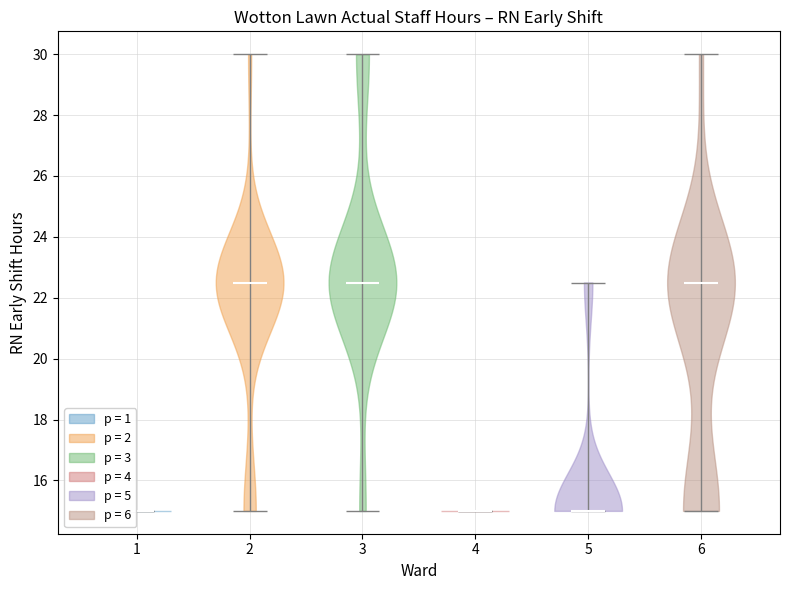

What is the highest point the violin at x = 4 reaches on the y-axis? The values are not printed on the chart, so give them approximately, as read against the axis.

15.0